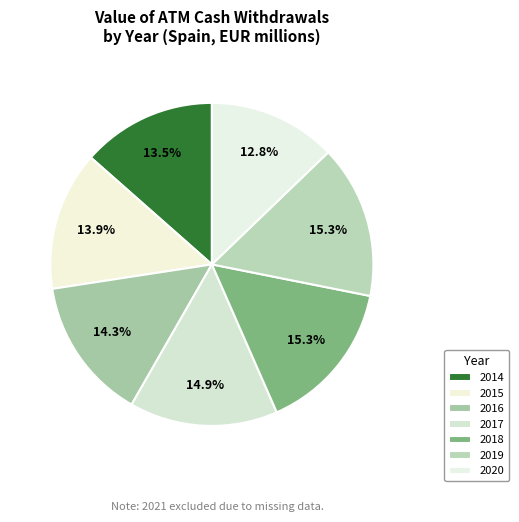

Is 2019 the majority of the pie?

No